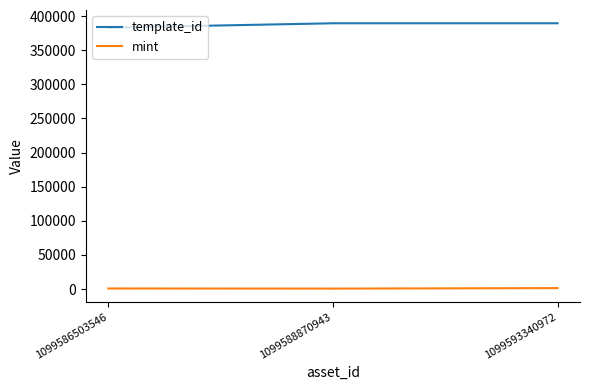

What is the greatest value displayed?

389500